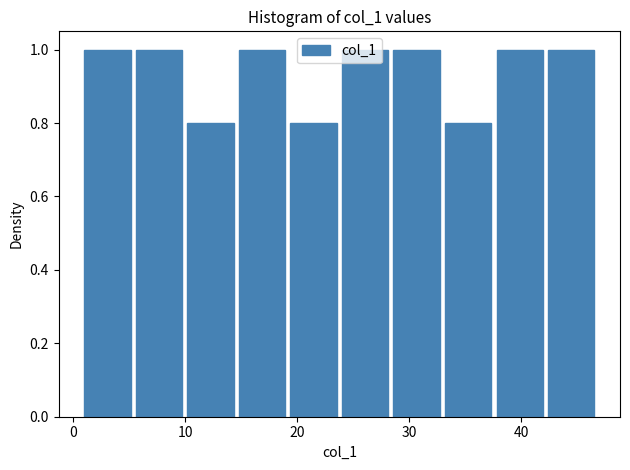

Reading left to right, transcribe this chart: for each bar, give the range it covers on the x-axis and its height. Neither the bar edges nor the heights are printed on the chart, so give them approximately, as read against the axes.

1.0 to 5.6: 1.0
5.6 to 10.2: 1.0
10.2 to 14.8: 0.8
14.8 to 19.4: 1.0
19.4 to 24.0: 0.8
24.0 to 28.6: 1.0
28.6 to 33.2: 1.0
33.2 to 37.8: 0.8
37.8 to 42.4: 1.0
42.4 to 47.0: 1.0